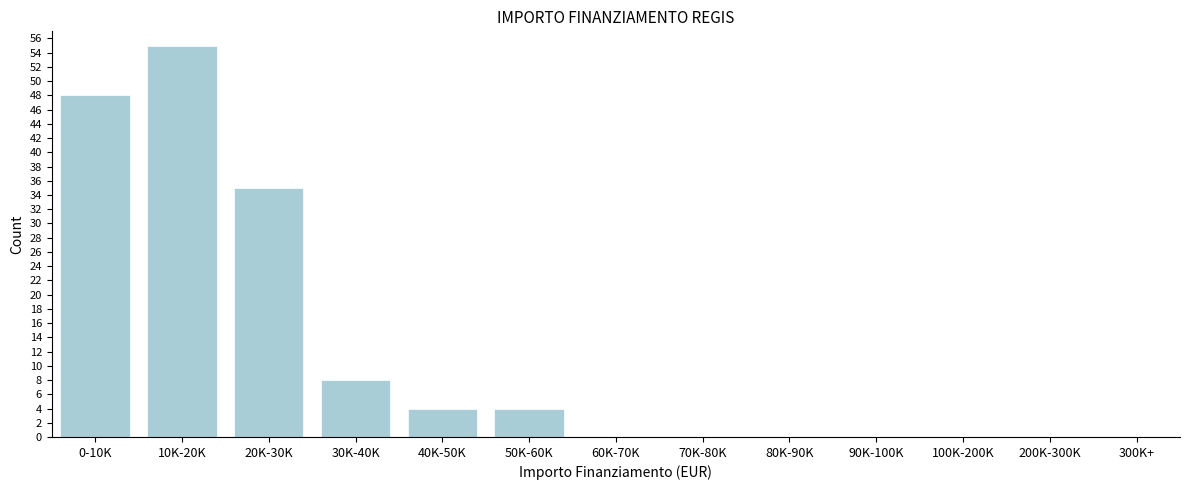

Reading left to right, extract all data points from this chart.

0-10K=48	10K-20K=55	20K-30K=35	30K-40K=8	40K-50K=4	50K-60K=4	60K-70K=0	70K-80K=0	80K-90K=0	90K-100K=0	100K-200K=0	200K-300K=0	300K+=0